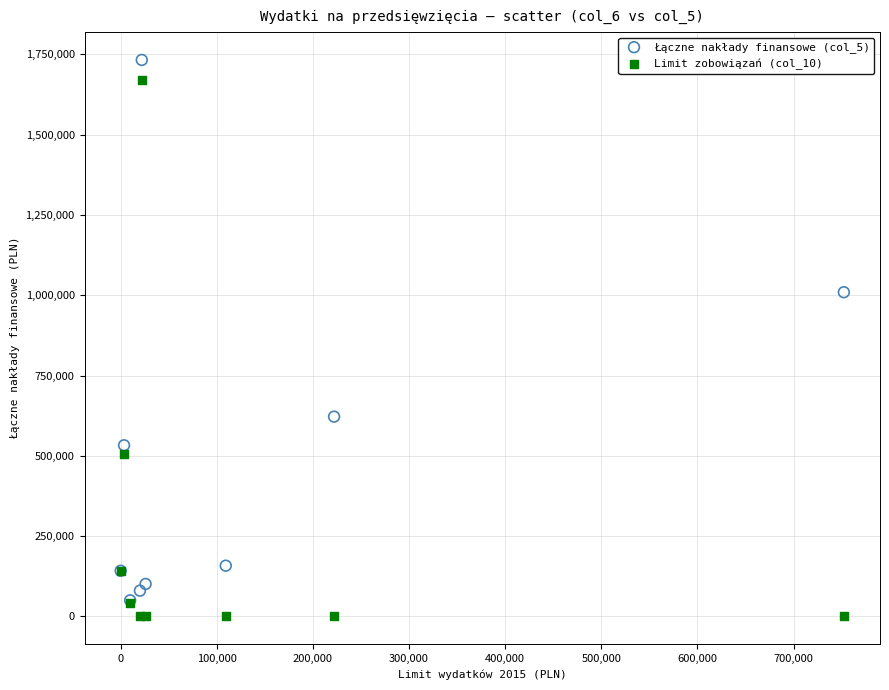

Which series reaches the maximum Y coordinate?

Łączne nakłady finansowe (col_5)